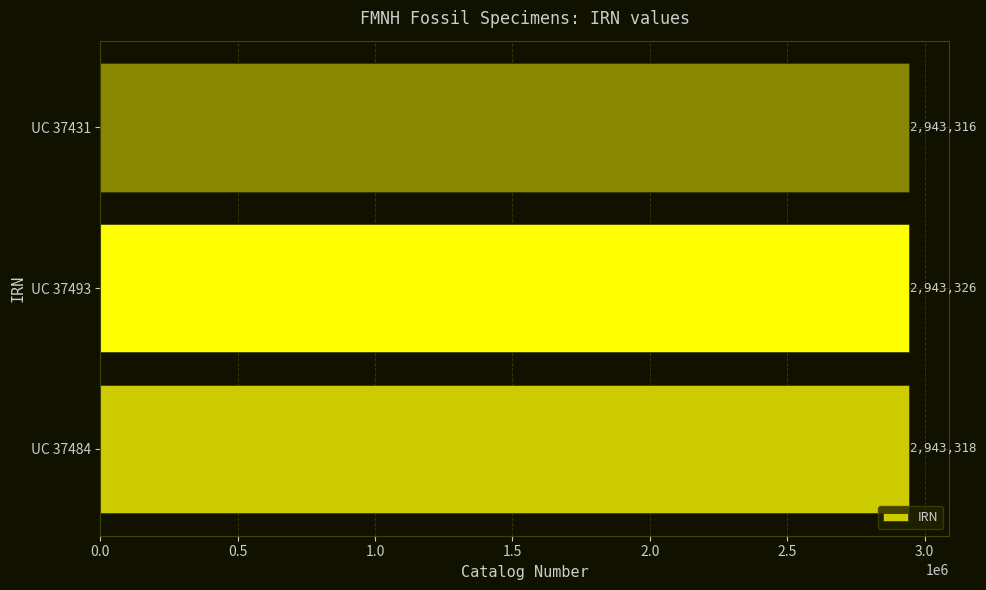

Reading bottom to top, what are all the values shown in this chart?

2943318	2943326	2943316